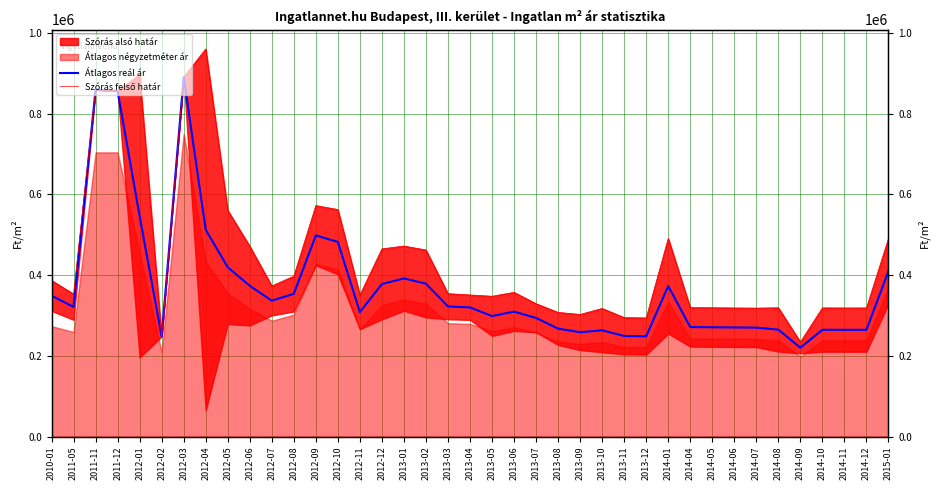

How many lines are shown in the chart?

2